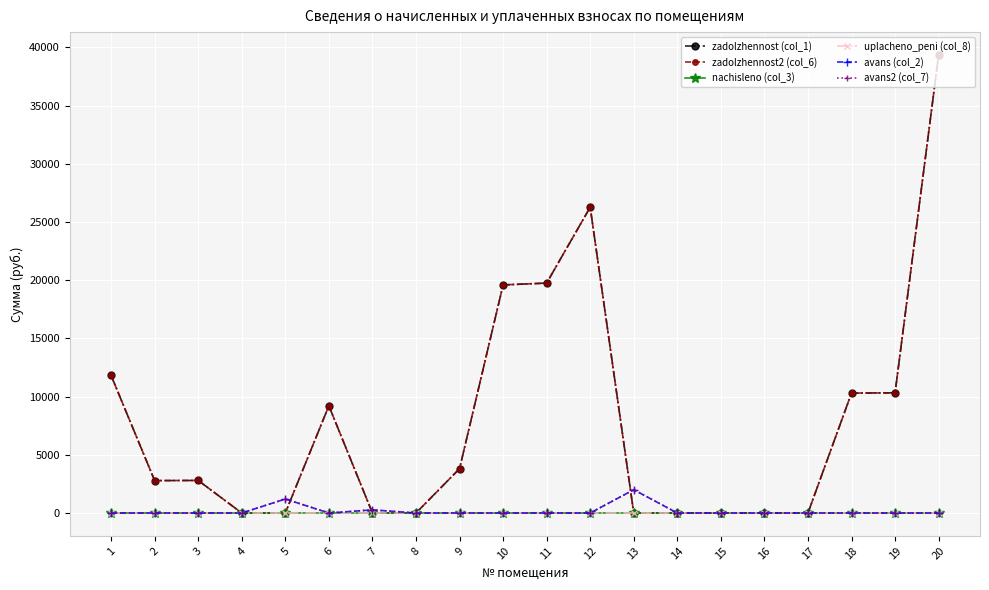

Where is zadolzhennost2 (col_6) nearest to the value 19676?

10